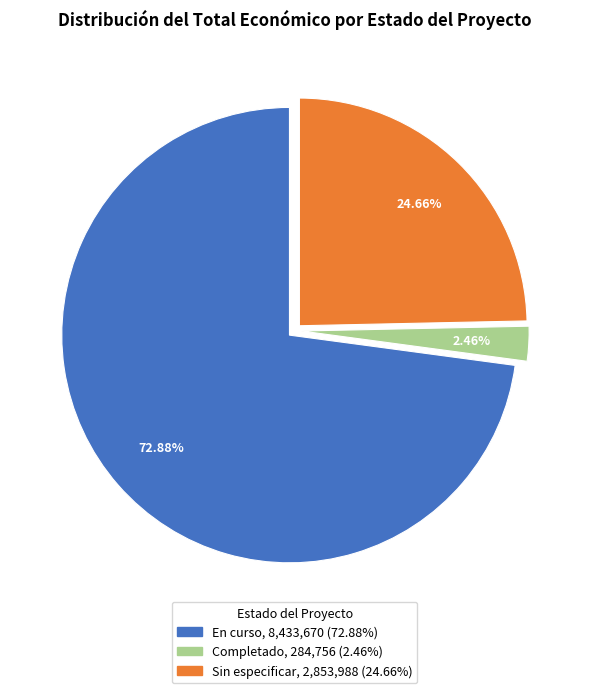

Is there a majority slice in this chart?

Yes